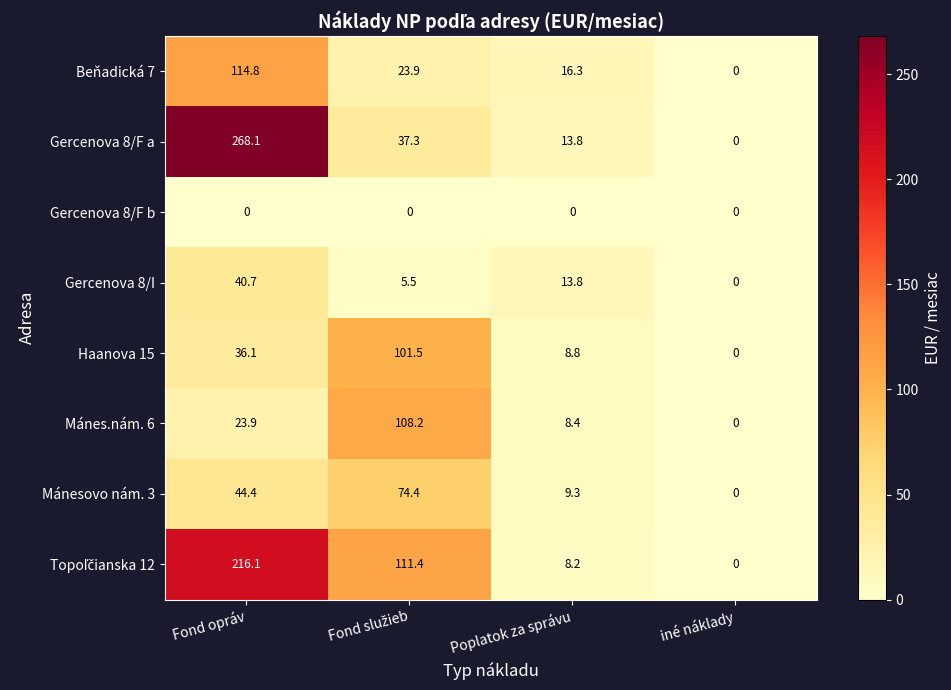

At which category is the sum across all series the highest?

Fond opráv